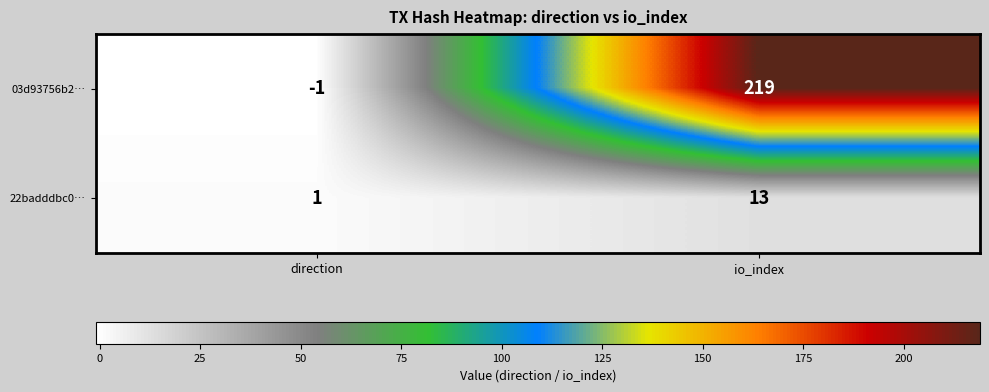

Reading left to right, extract all data points from this chart.

03d93756b2…: direction=-1	io_index=219
22badddbc0…: direction=1	io_index=13